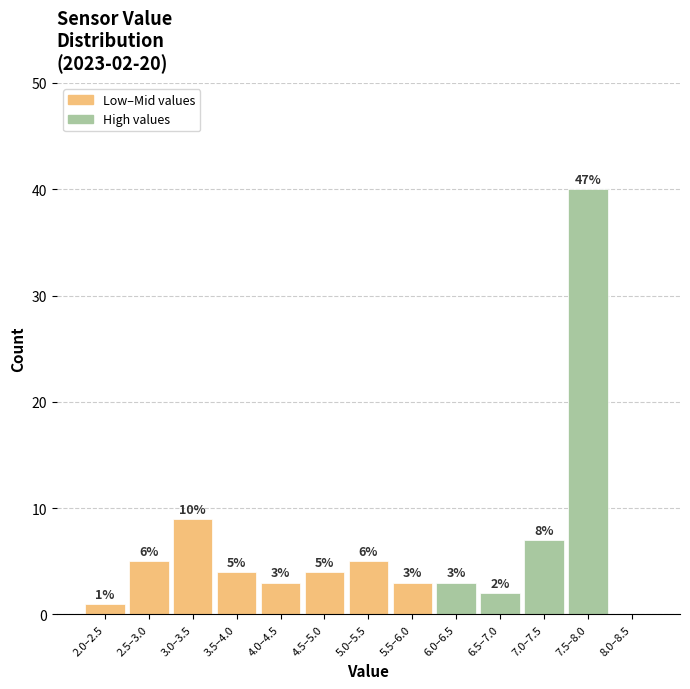

Reading left to right, what are all the values shown in this chart?

2.0–2.5=1	2.5–3.0=5	3.0–3.5=9	3.5–4.0=4	4.0–4.5=3	4.5–5.0=4	5.0–5.5=5	5.5–6.0=3	6.0–6.5=3	6.5–7.0=2	7.0–7.5=7	7.5–8.0=40	8.0–8.5=0